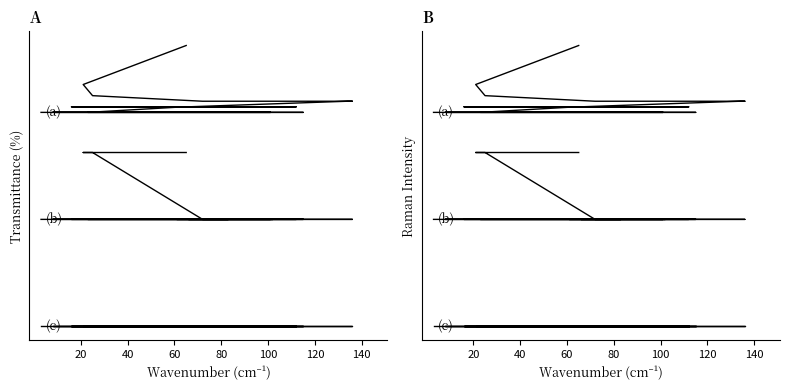

At which category is the sum across all series the highest?

20